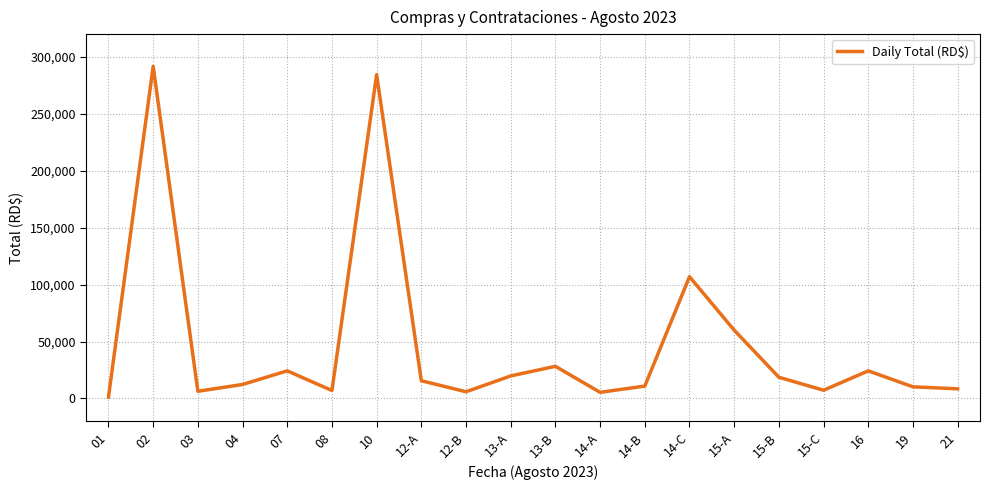

True or false: the data has more than 0 interior local peaks.

True